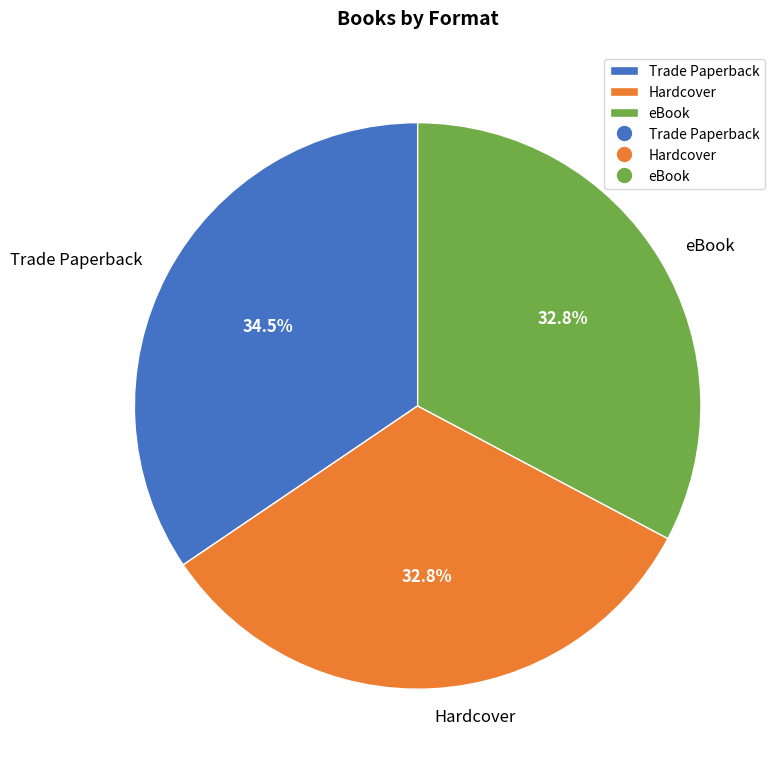

Which slice is the largest?

Trade Paperback